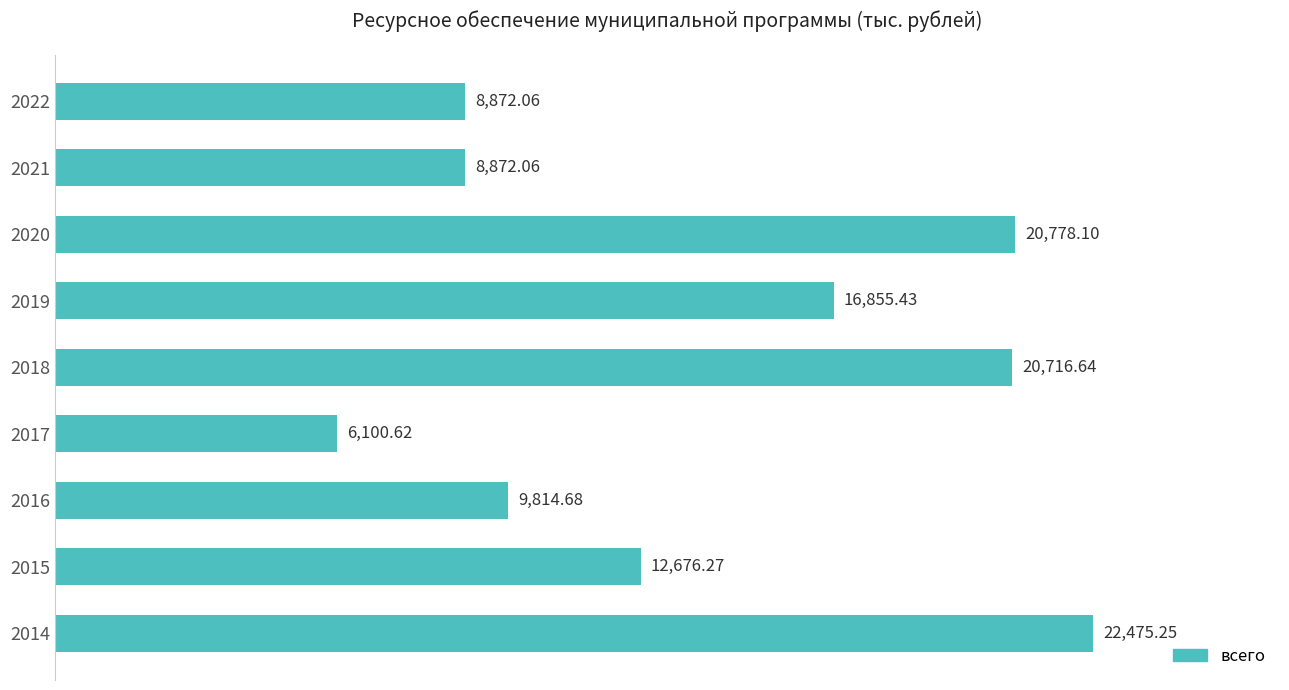

Are the bars grouped side by side (vs. stacked)?

No